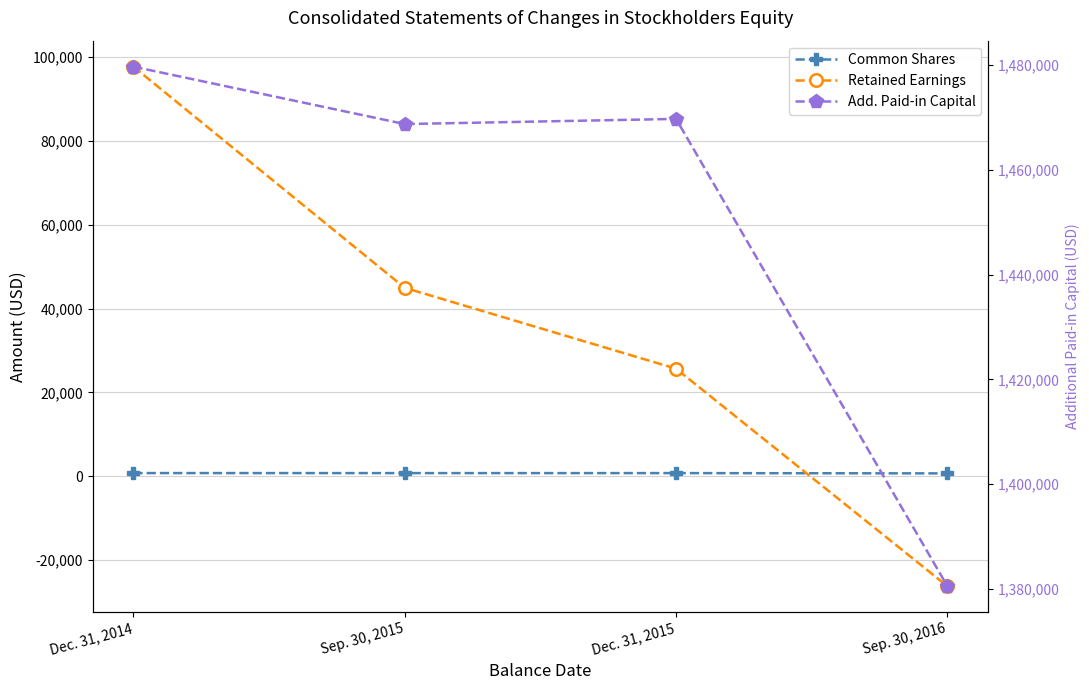

Reading right to left, list all the values displayed in this chart.

Common Shares [Member]: Sep. 30, 2016=671	Dec. 31, 2015=738	Sep. 30, 2015=738	Dec. 31, 2014=745
(Accumulated Deficit) Retained Earnings [Member]: Sep. 30, 2016=-26255	Dec. 31, 2015=25653	Sep. 30, 2015=44953	Dec. 31, 2014=97728
Additional Paid-in Capital [Member]: Sep. 30, 2016=1380502	Dec. 31, 2015=1469722	Sep. 30, 2015=1468739	Dec. 31, 2014=1479699